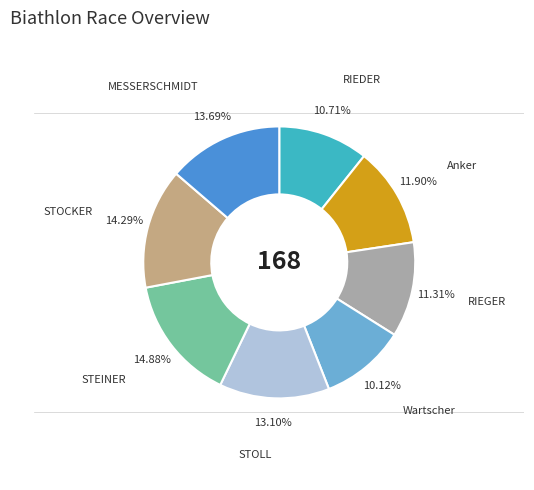

Is there any slice that represents more than half of the pie?

No